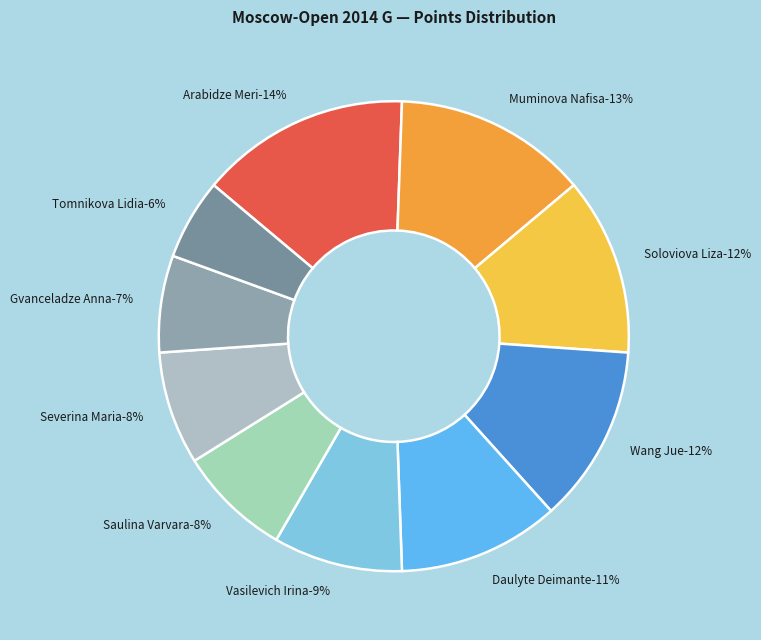

Is there a majority slice in this chart?

No